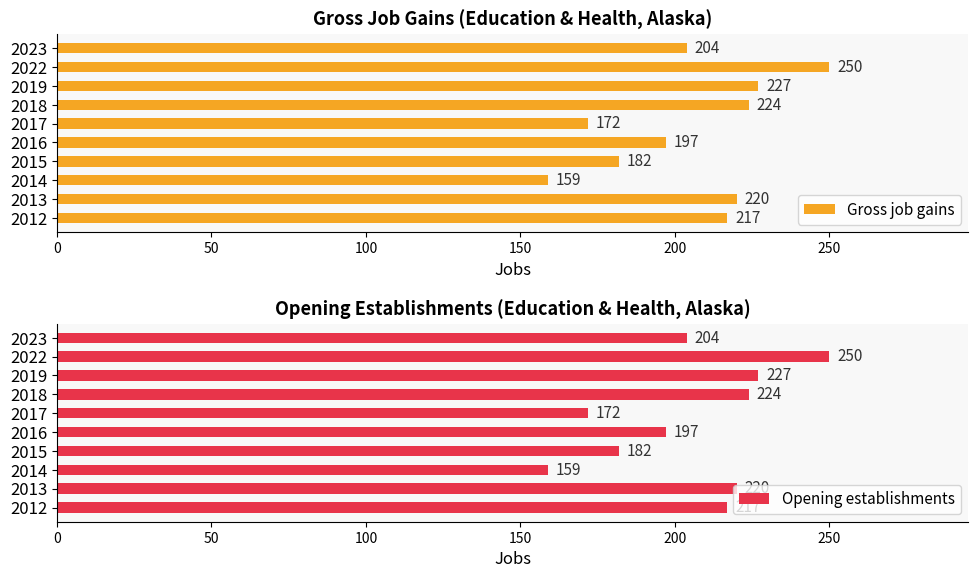

Is it true that Gross job gains equals 252 at 2017?

False